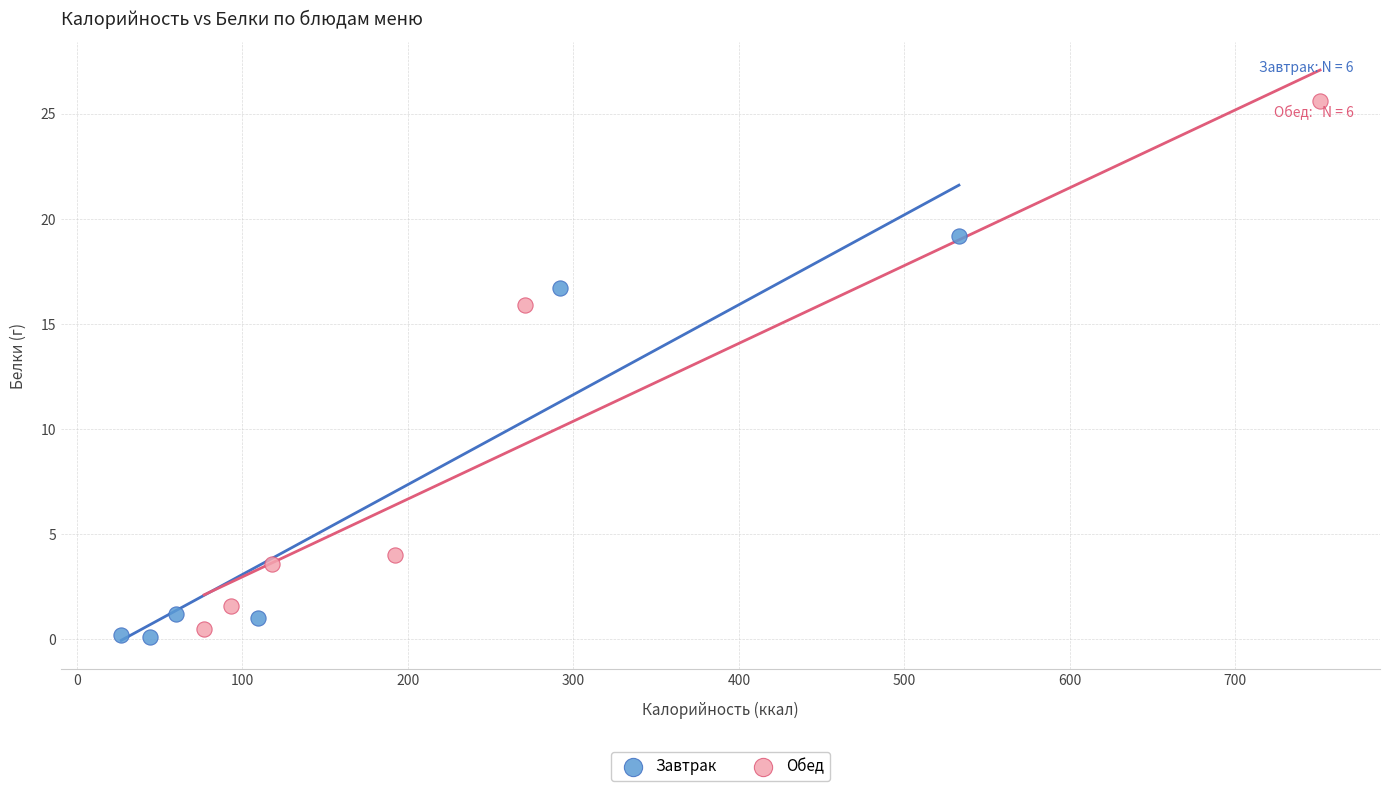

Which series has the largest Y range (max minus min)?

Обед